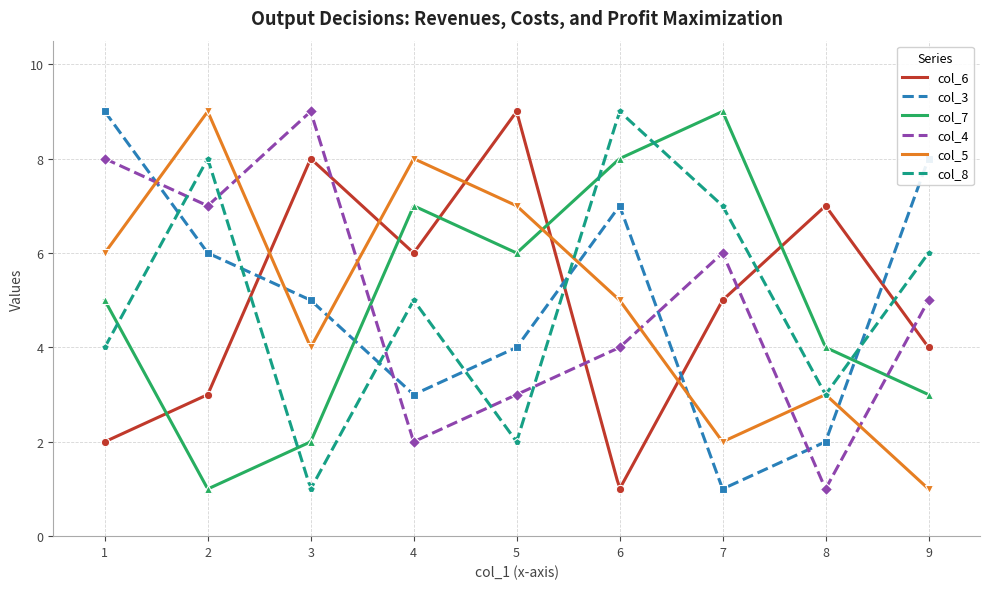

What is the lowest value of the col_7 series?

1.0